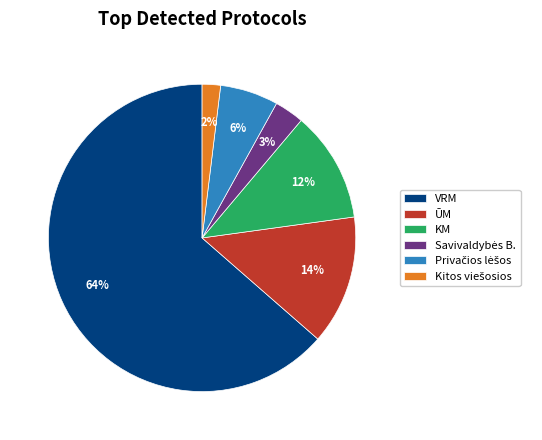

Between ŪM and VRM, which is larger?

VRM